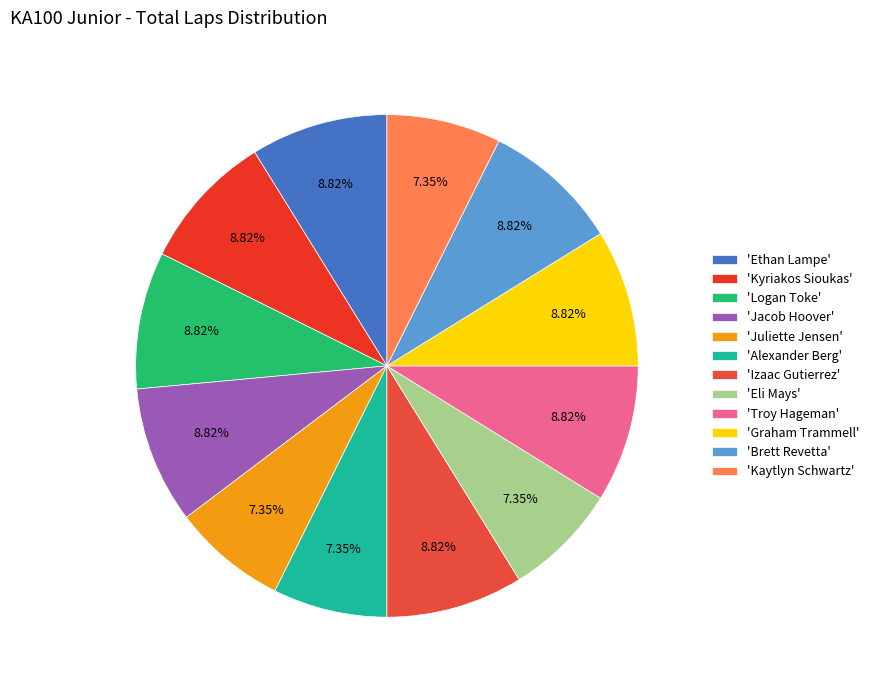

Is there a majority slice in this chart?

No